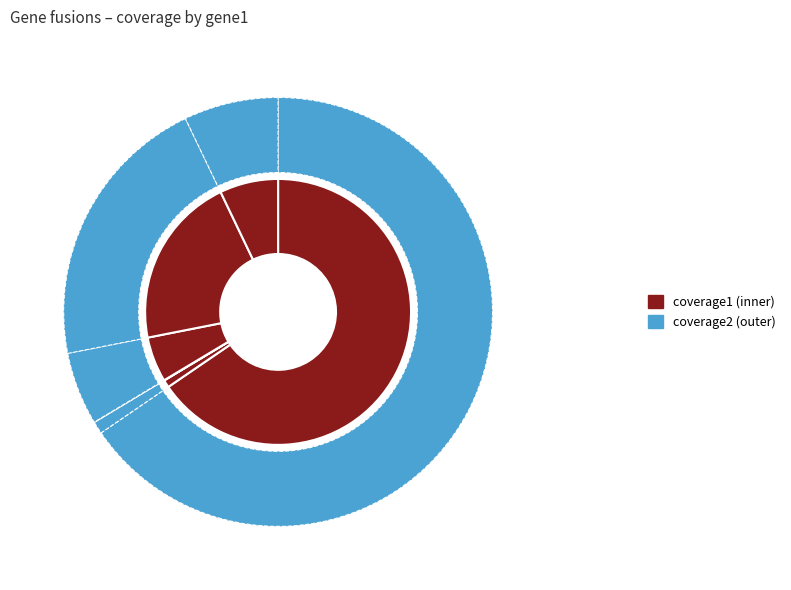

What percentage is NOT represented by ROBO2?

92.9%